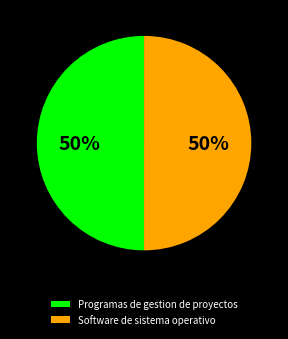

What is the ratio of the value at Software de sistema operativo to the value at Programas de gestion de proyectos?

1.0